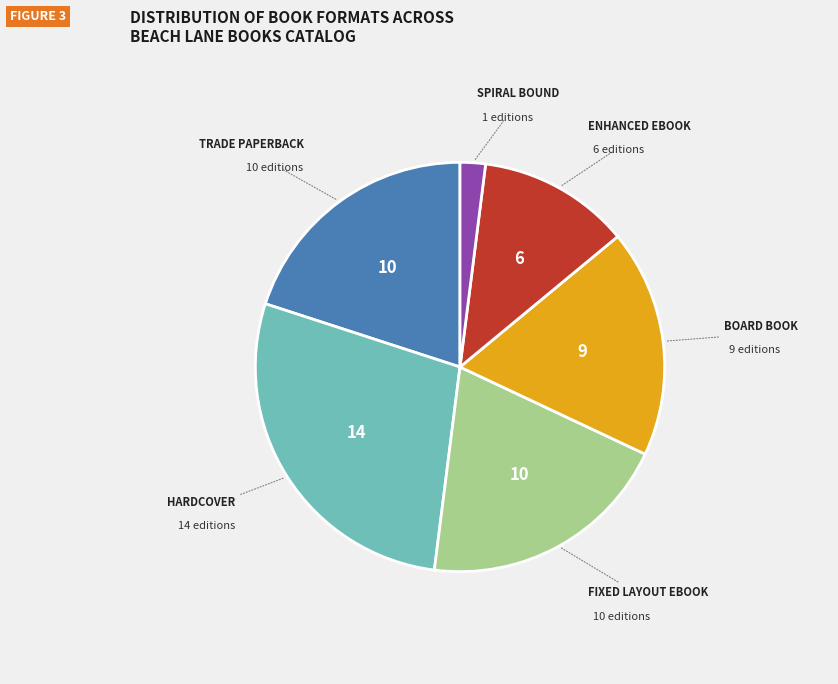

Is there a majority slice in this chart?

No